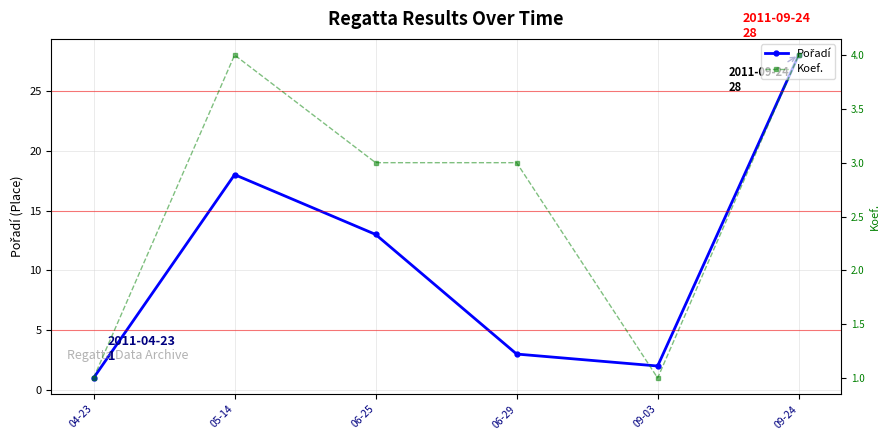

Which series has the largest range (max minus min)?

Pořadí